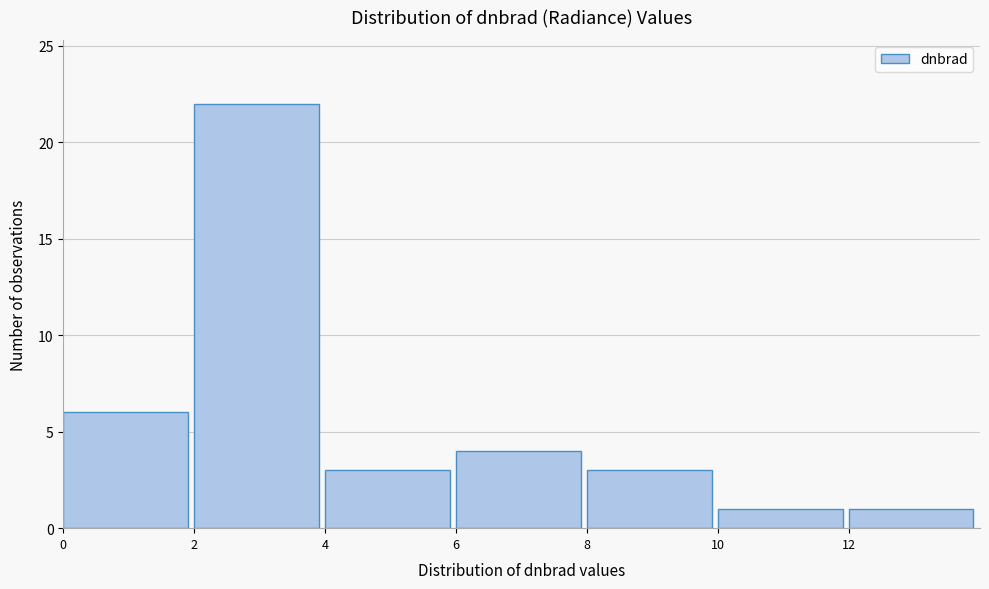

Reading left to right, transcribe this chart: for each bar, give the range it covers on the x-axis and its height. The values are not printed on the chart, so give them approximately, as read against the axis.

0 to 2: 6
2 to 4: 22
4 to 6: 3
6 to 8: 4
8 to 10: 3
10 to 12: 1
12 to 14: 1